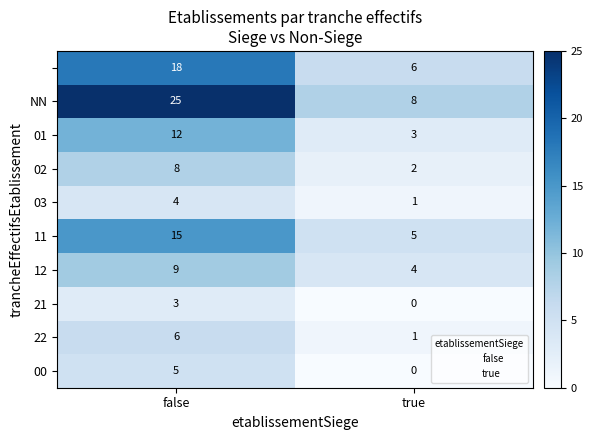

What is the difference between the highest and lowest values at false?

22